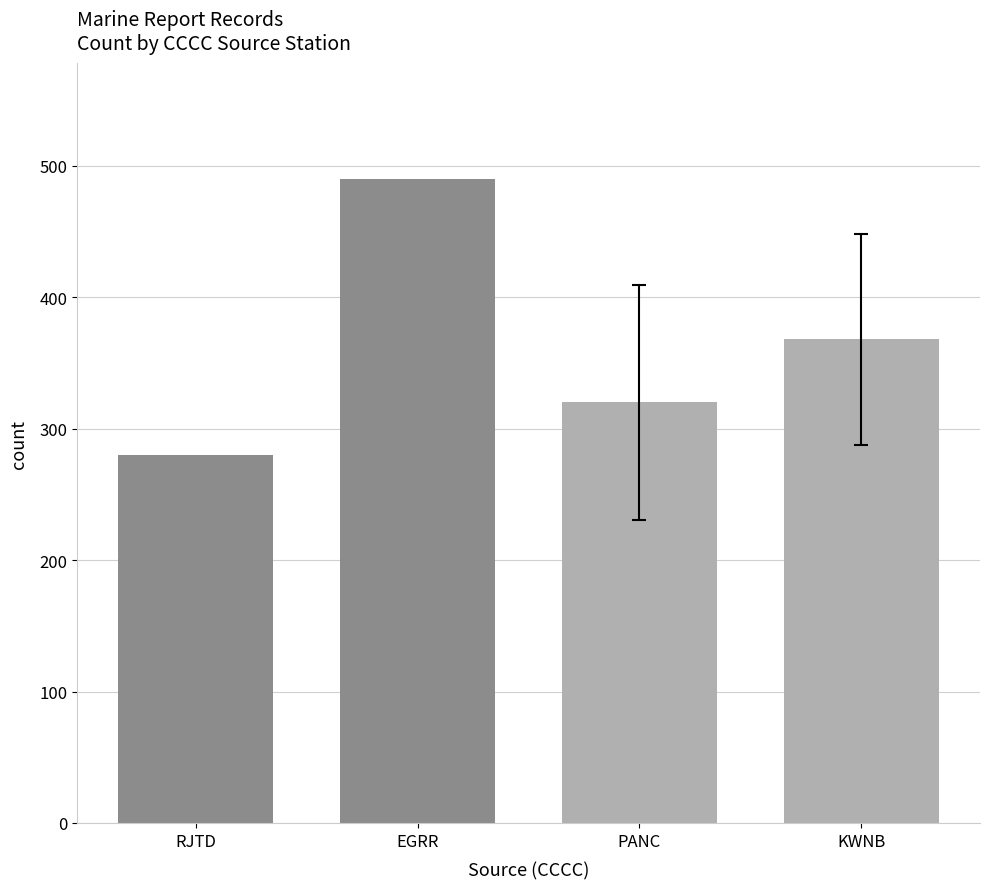

Reading left to right, transcribe all the data shown in this chart.

280	490	320	368